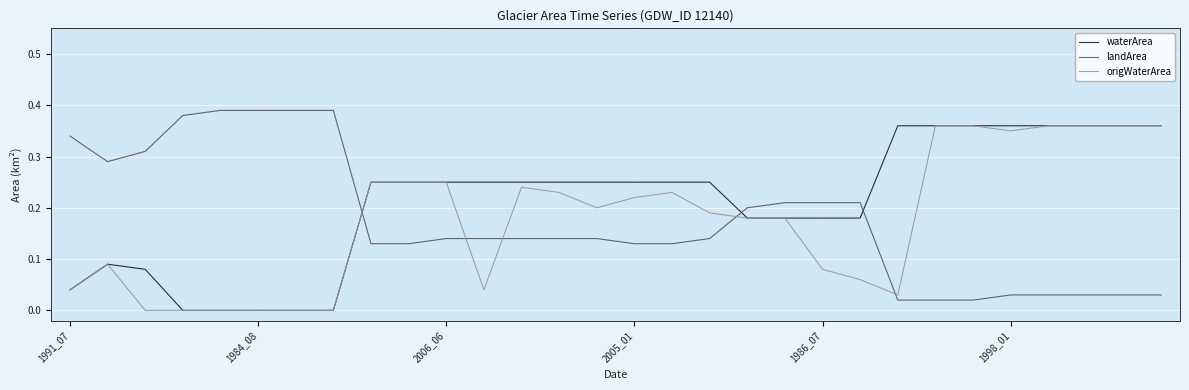

True or false: origWaterArea and landArea intersect in this chart.

True